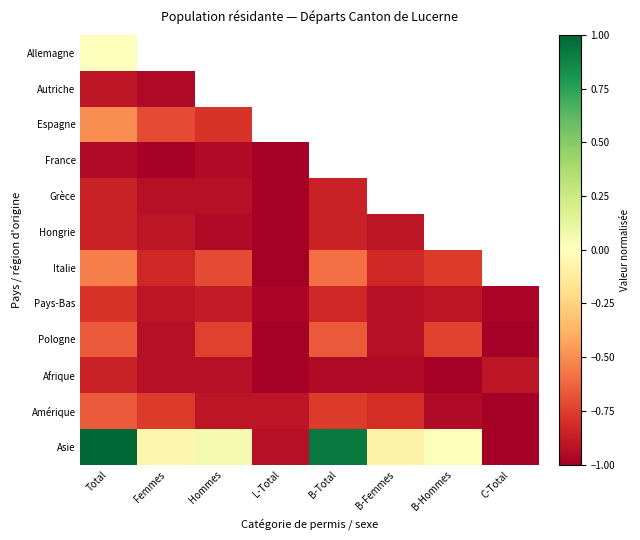

What is the spread (max minus min) of values at C-Total?

0.2